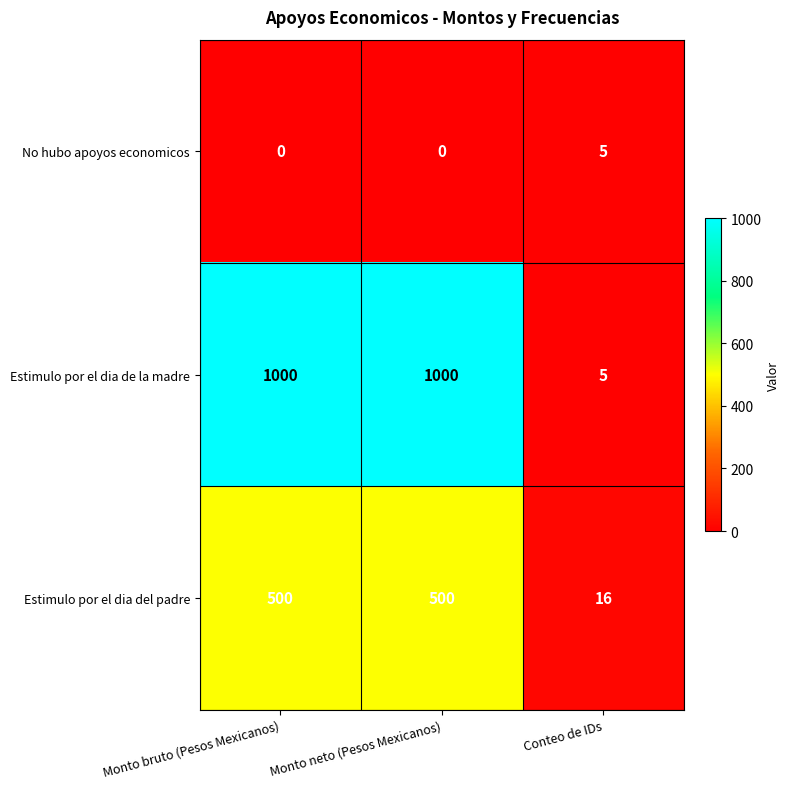

Rank the series by their maximum value, from lowest to highest.

No hubo apoyos economicos, Estimulo por el dia del padre, Estimulo por el dia de la madre